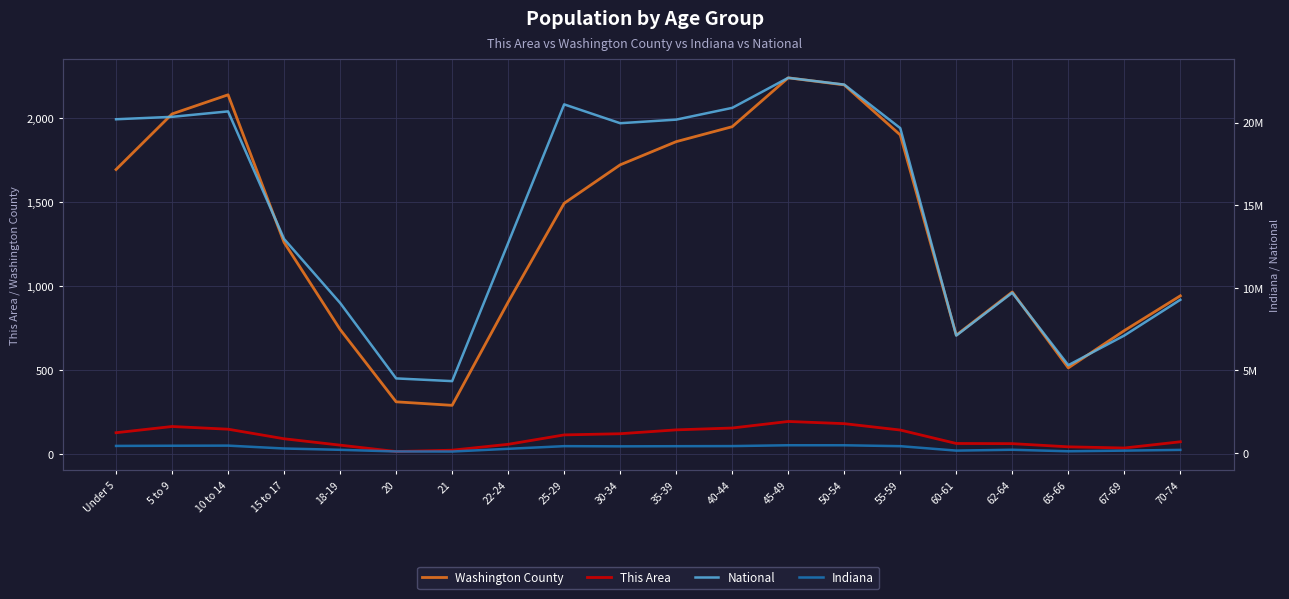

What is the difference between the Washington County values at 25-29 and 62-64?

528